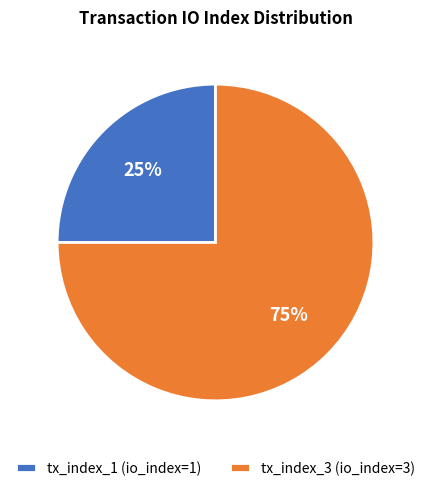

Is it true that tx_index_1 is 25% of the pie?

True